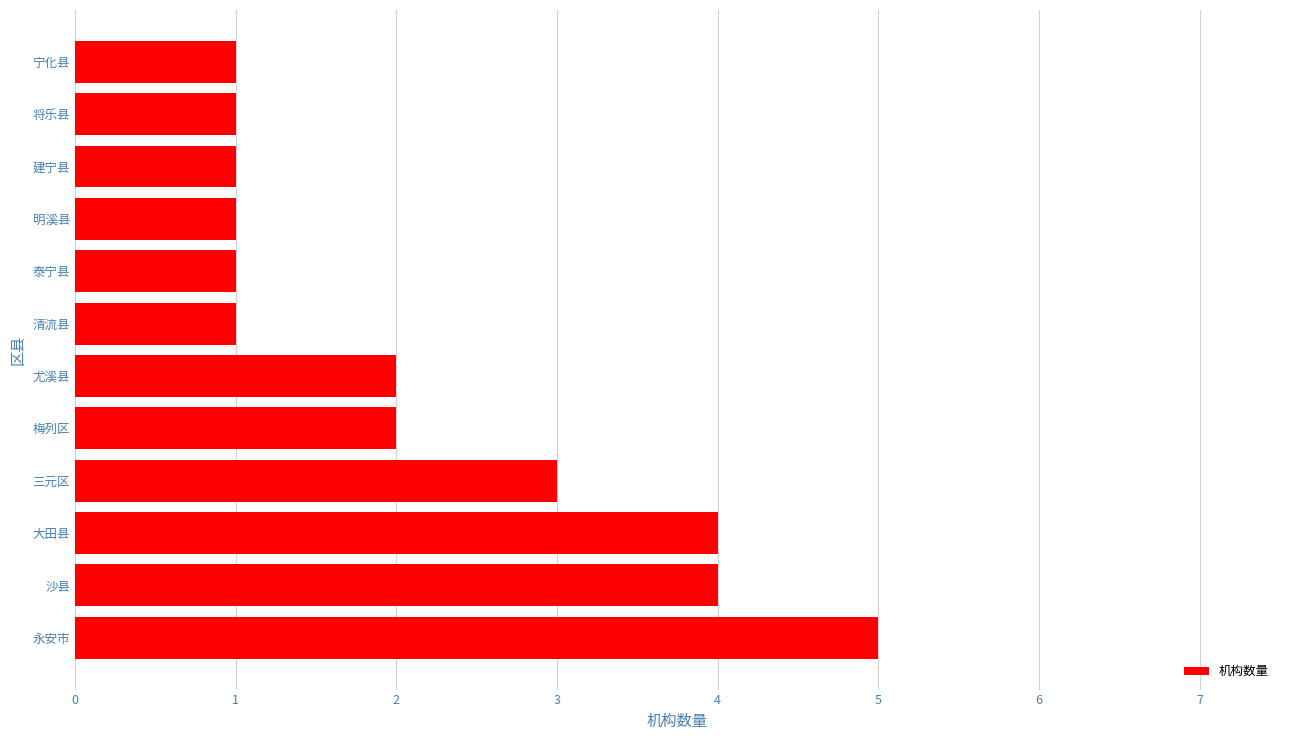

Approximately how many times larger is the value at 清流县 compared to 将乐县?

1.0